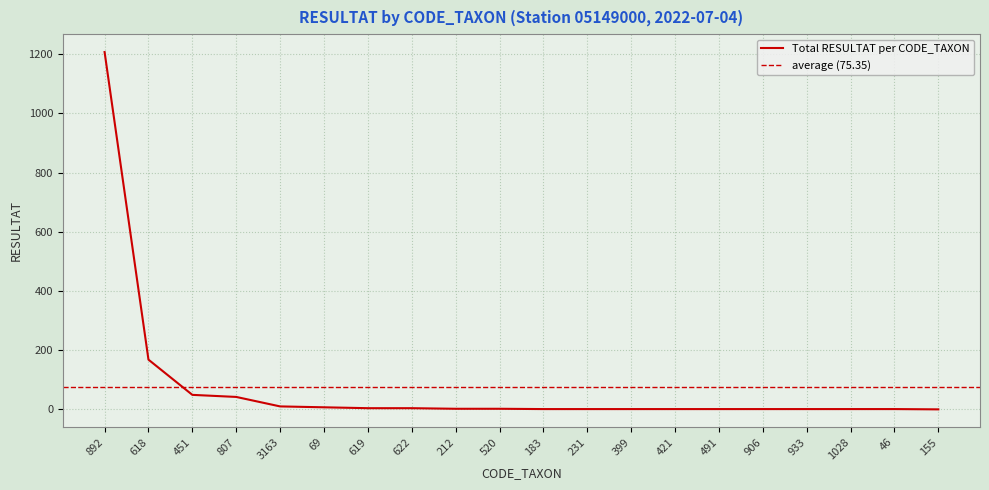

What is the difference between the values at 212 and 451?

47